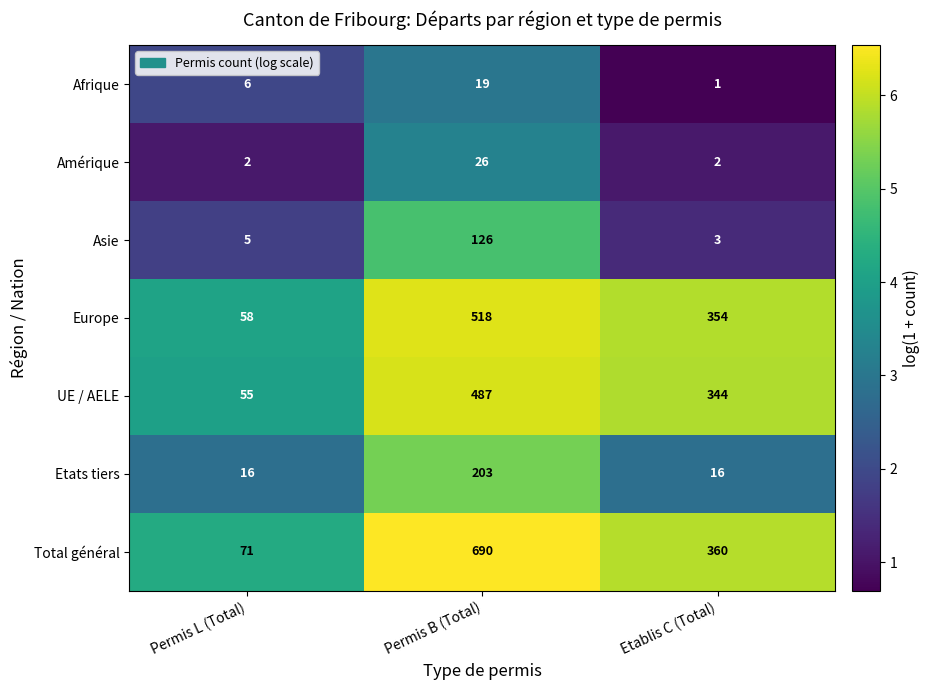

Which series has the widest spread of values?

Total général